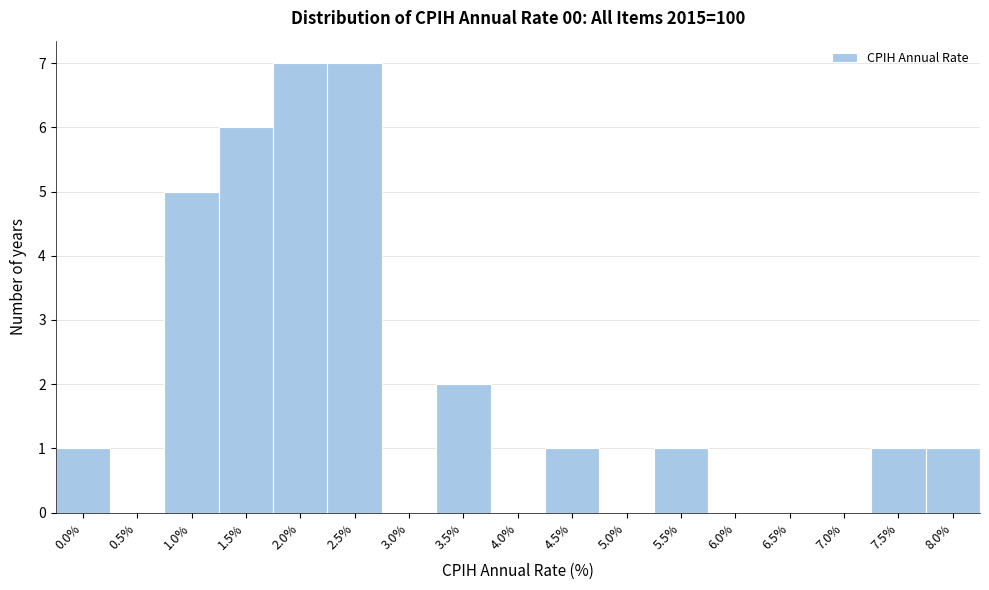

Reading left to right, list all the values displayed in this chart.

0.0%=1	0.5%=0	1.0%=5	1.5%=6	2.0%=7	2.5%=7	3.0%=0	3.5%=2	4.0%=0	4.5%=1	5.0%=0	5.5%=1	6.0%=0	6.5%=0	7.0%=0	7.5%=1	8.0%=1